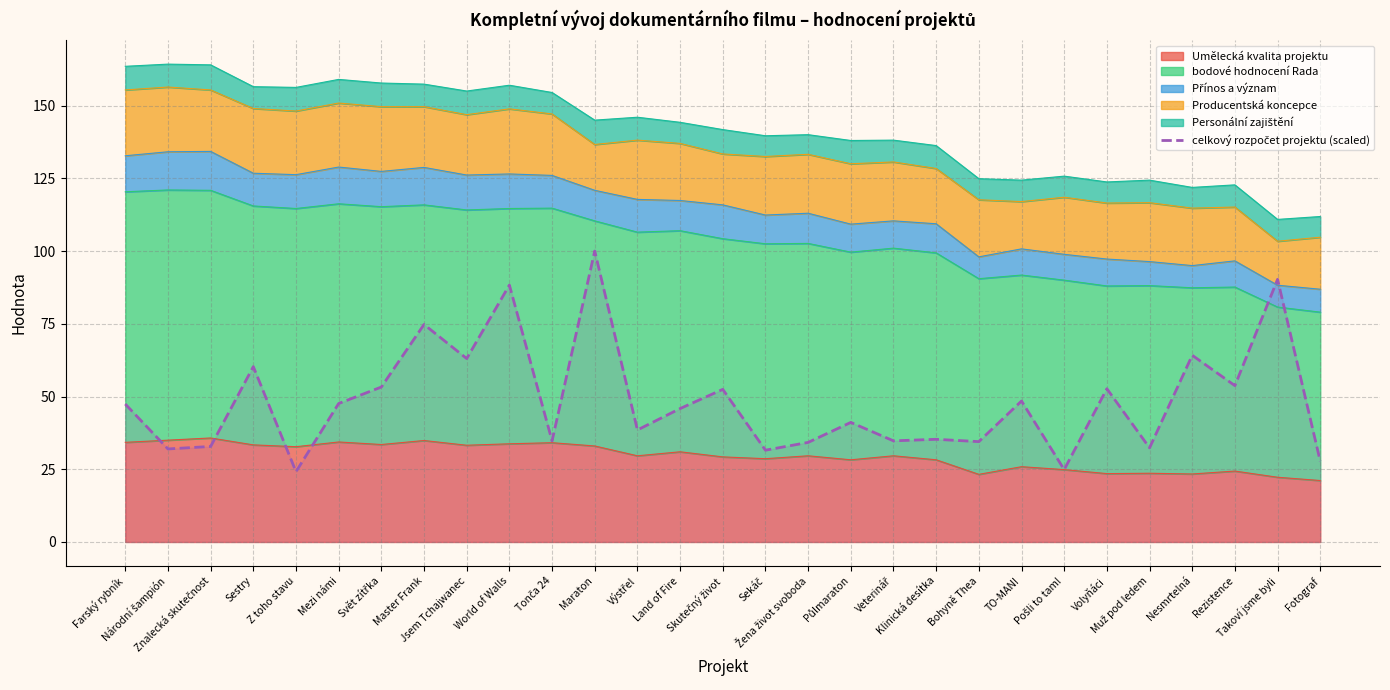

Reading right to left, extract all data points from this chart.

27.8	90.3	53.7	64.2	32.4	52.7	24.9	48.5	34.5	35.3	34.8	41.1	34.2	31.6	52.5	45.9	38.5	100.0	34.8	88.3	63.0	74.8	53.3	47.6	24.2	60.3	32.8	32.0	47.4